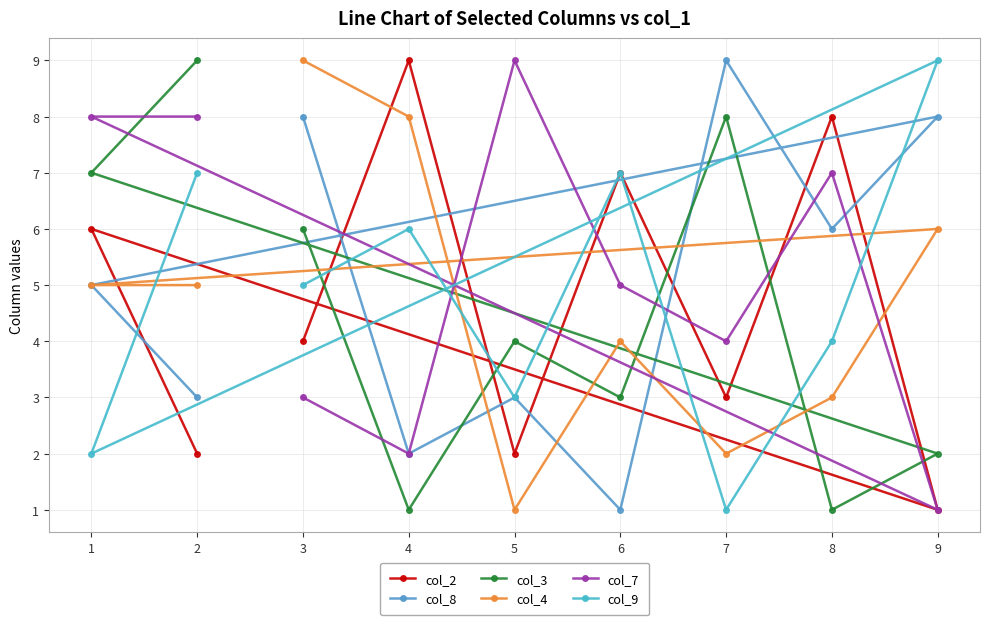

Reading left to right, transcribe all the data shown in this chart.

col_2: 1=6	2=2	3=4	4=9	5=2	6=7	7=3	8=8	9=1
col_8: 1=5	2=3	3=8	4=2	5=3	6=1	7=9	8=6	9=8
col_3: 1=7	2=9	3=6	4=1	5=4	6=3	7=8	8=1	9=2
col_4: 1=5	2=5	3=9	4=8	5=1	6=4	7=2	8=3	9=6
col_7: 1=8	2=8	3=3	4=2	5=9	6=5	7=4	8=7	9=1
col_9: 1=2	2=7	3=5	4=6	5=3	6=7	7=1	8=4	9=9